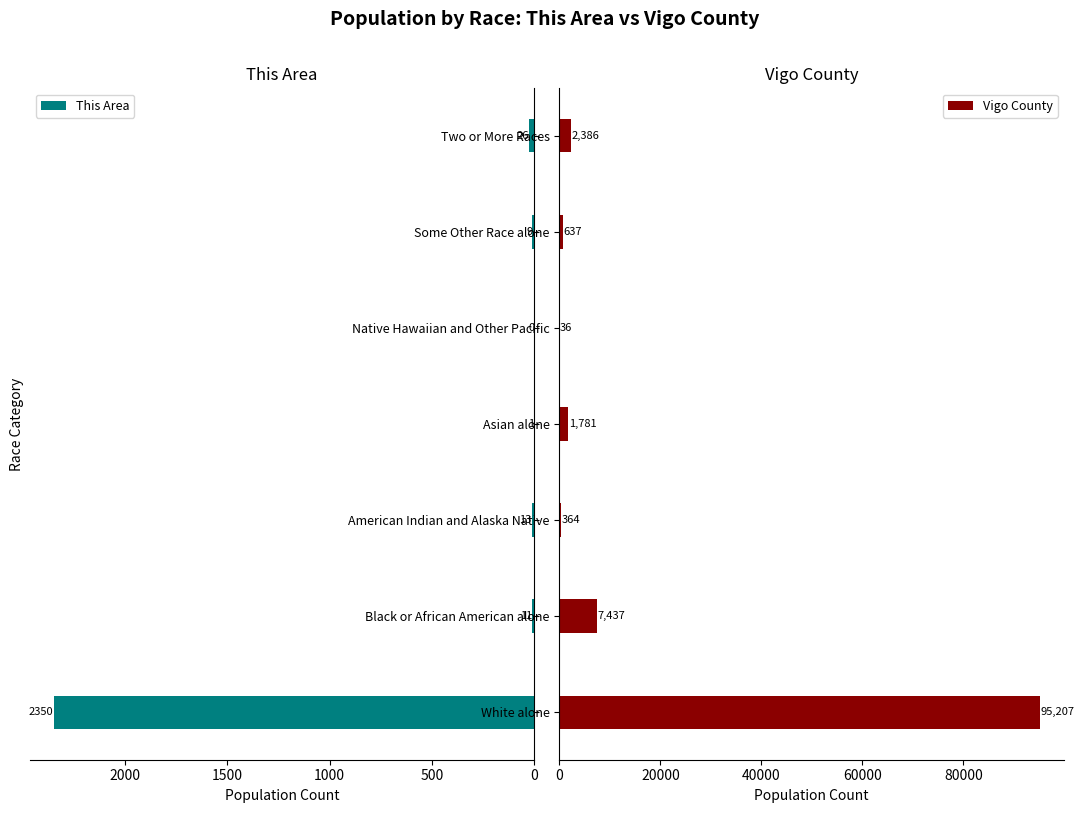

The value of Vigo County at Some Other Race alone is 637. True or false?

True